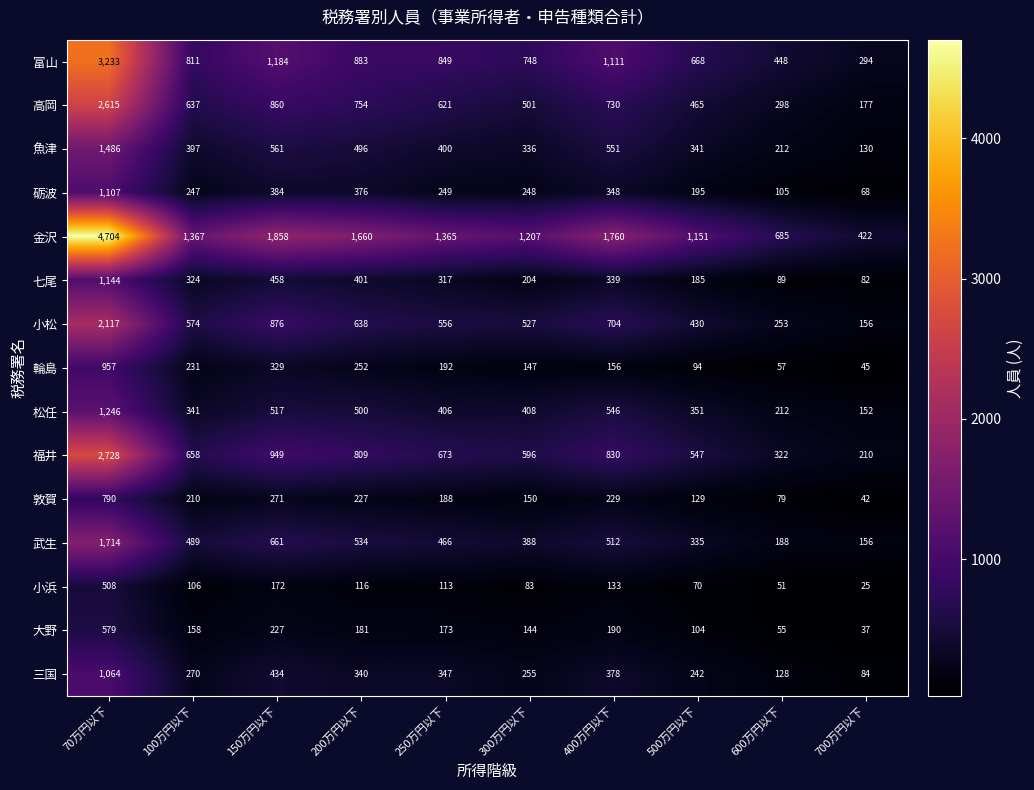

The 三国 series shows 270 at 100万円以下. True or false?

True